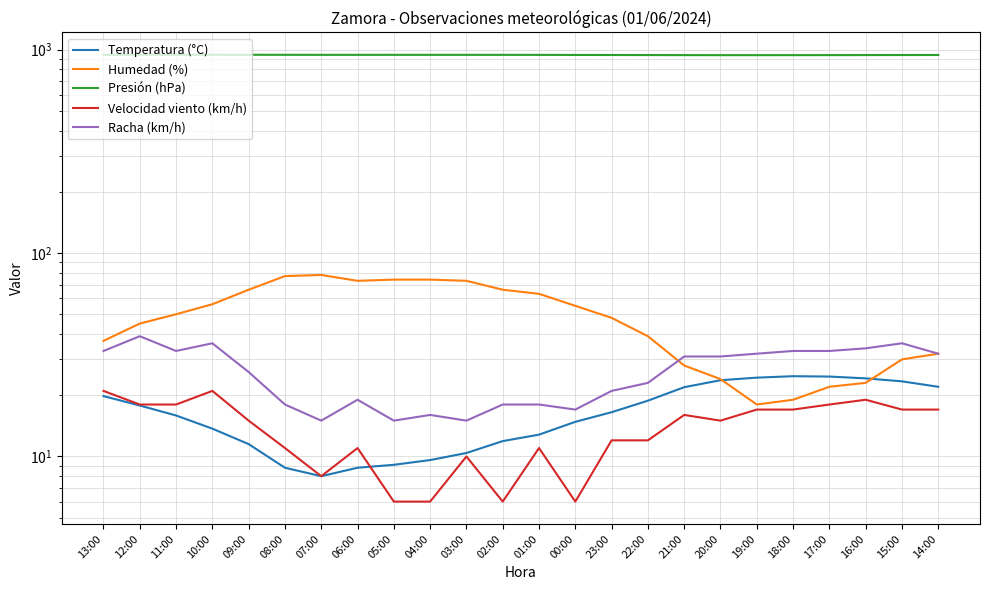

Where is the first local maximum for Velocidad viento (km/h)?

10:00